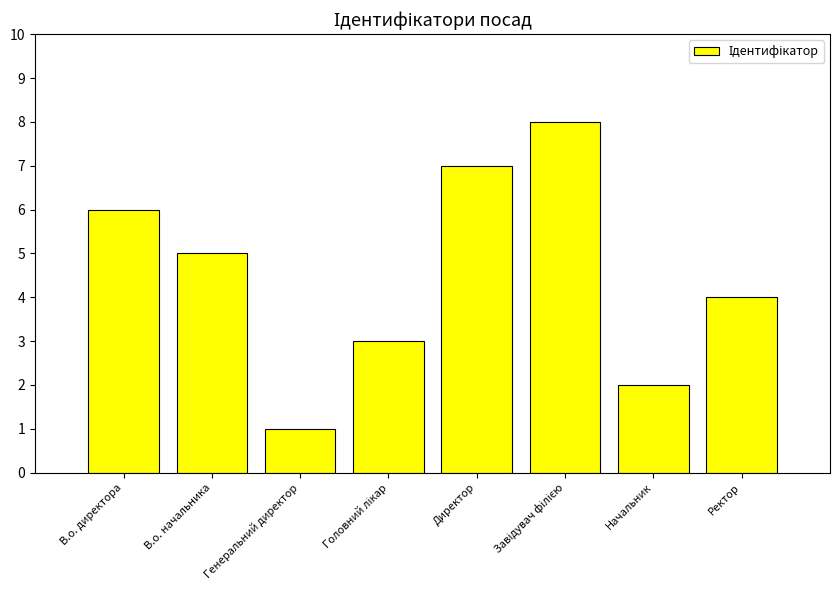

Which label corresponds to the smallest value in the chart?

Генеральний директор